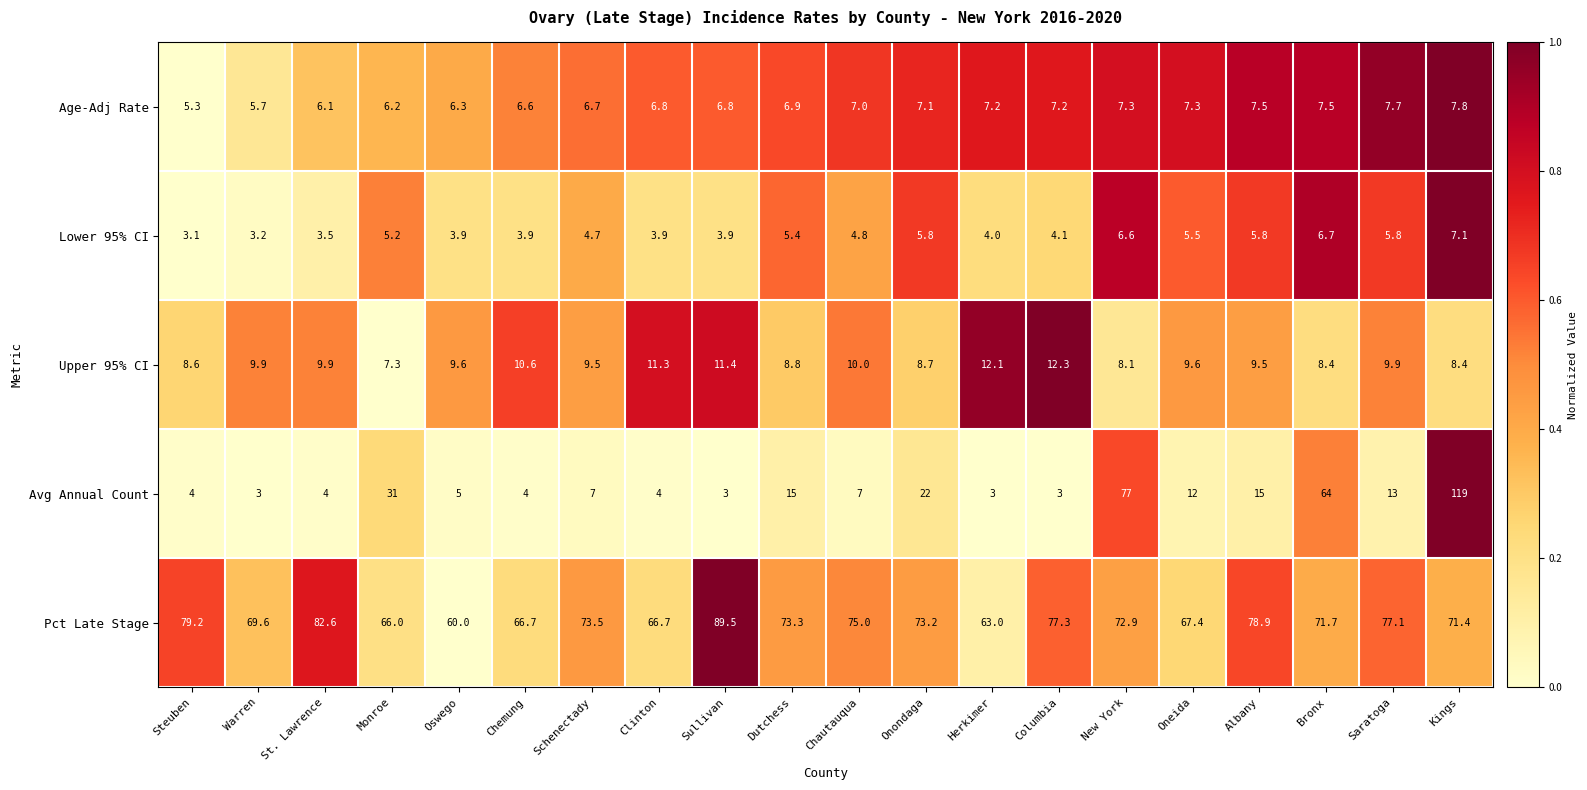

Where does the Lower 95% CI series first go above 4?

Monroe